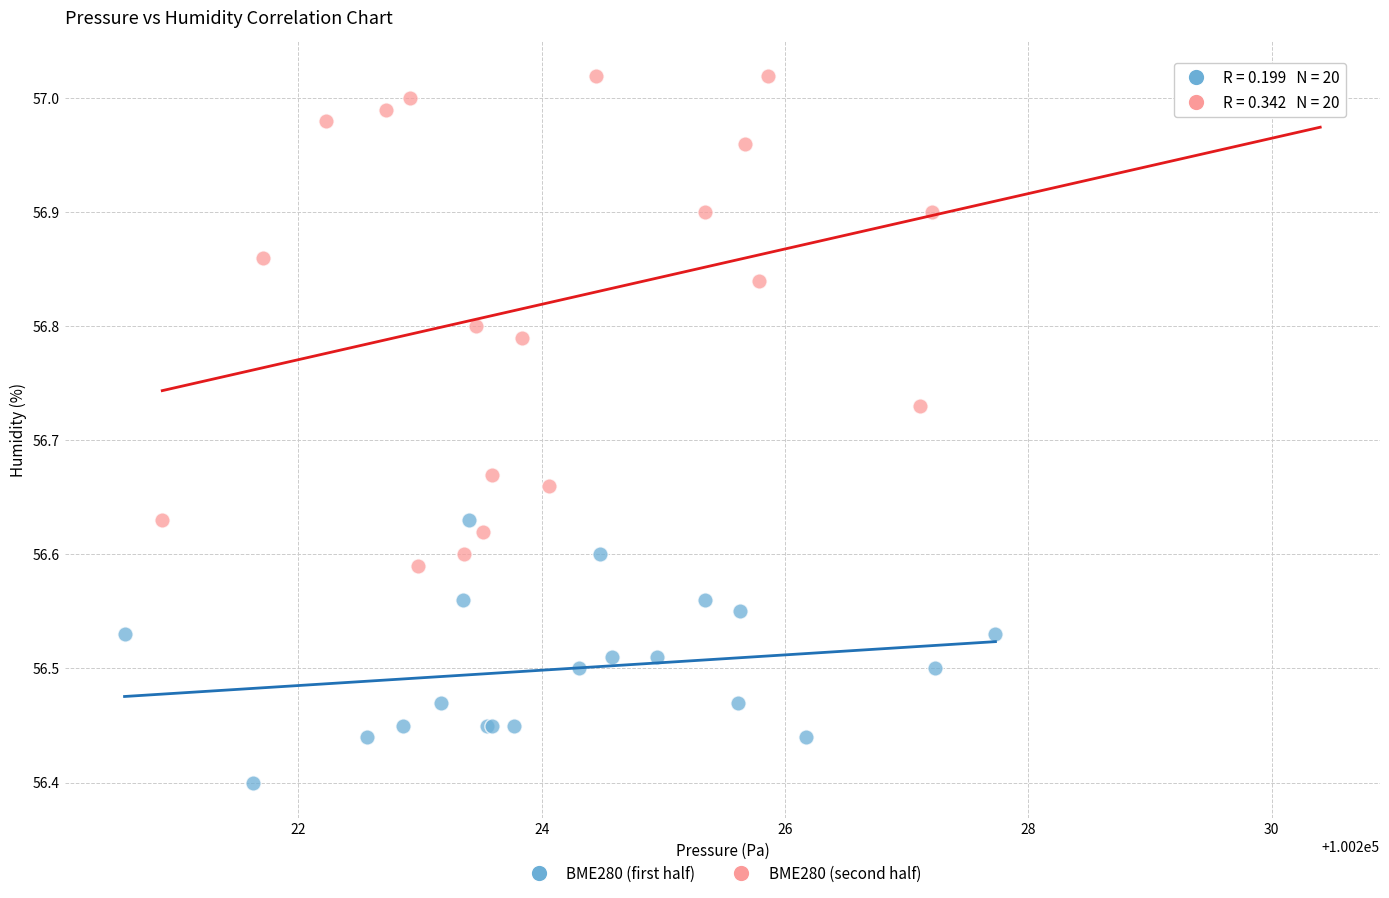

Which series has the widest spread of Y values?

BME280 (second half)